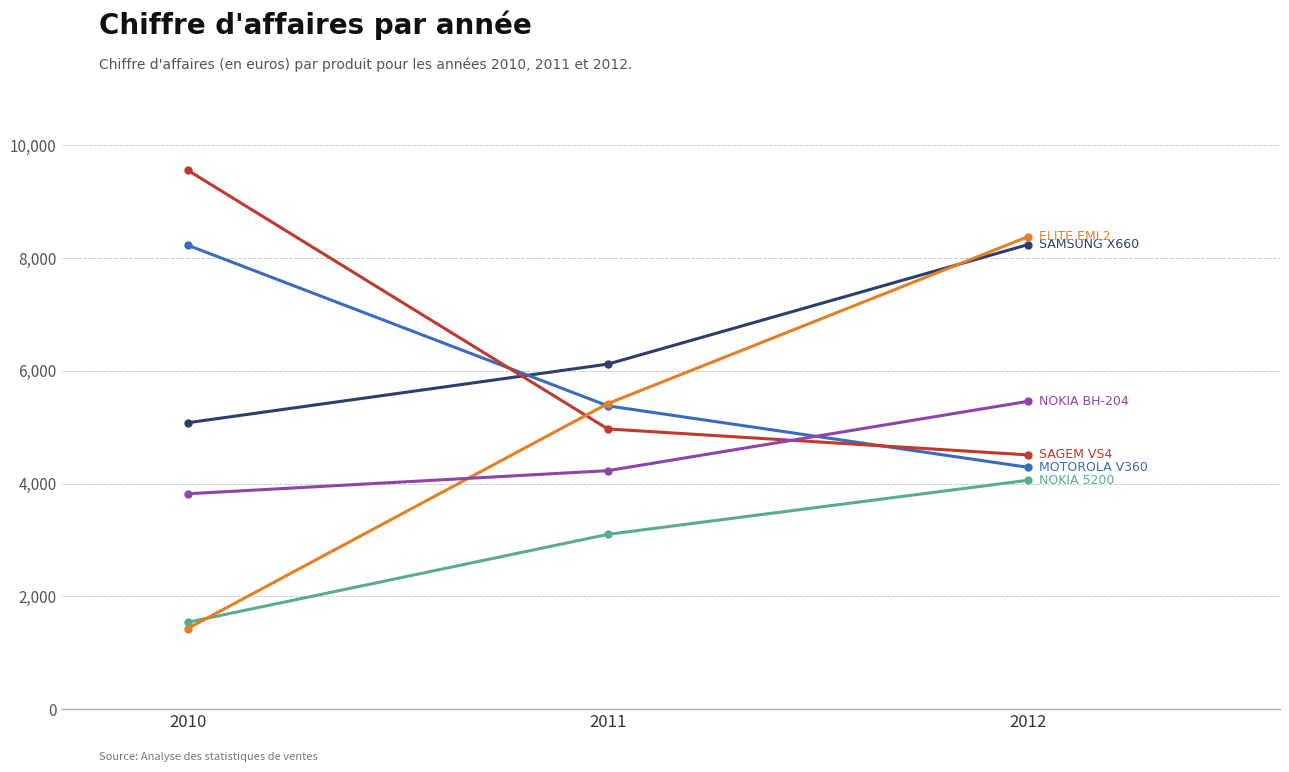

What is the total value across all series at 2010?

29660